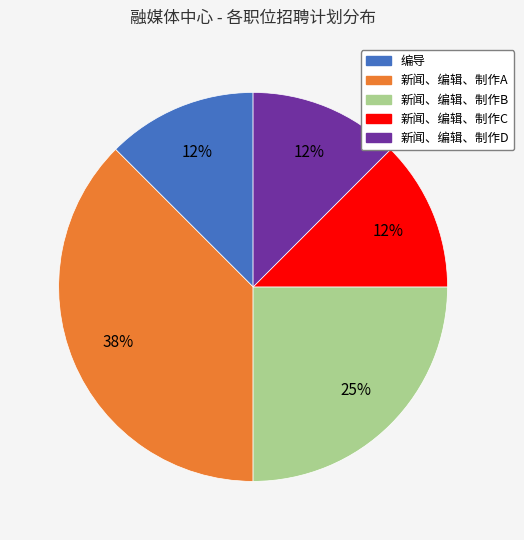

Which category has the biggest portion of the pie?

新闻、编辑、制作A